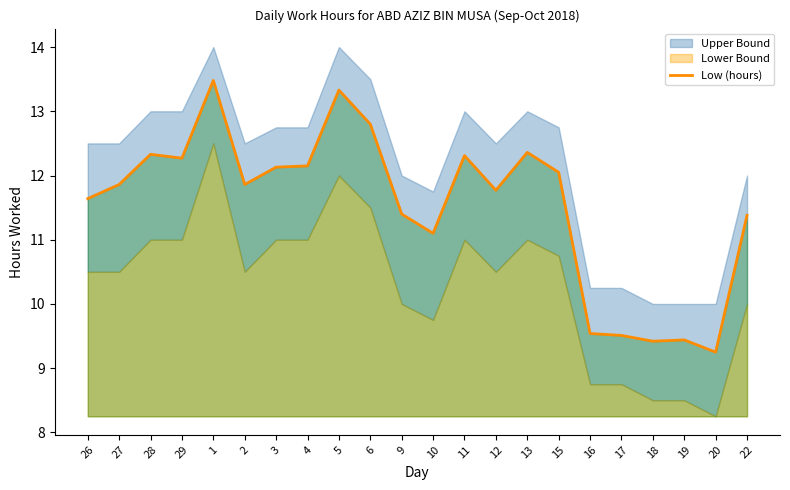

What is the sum of all values?

253.4